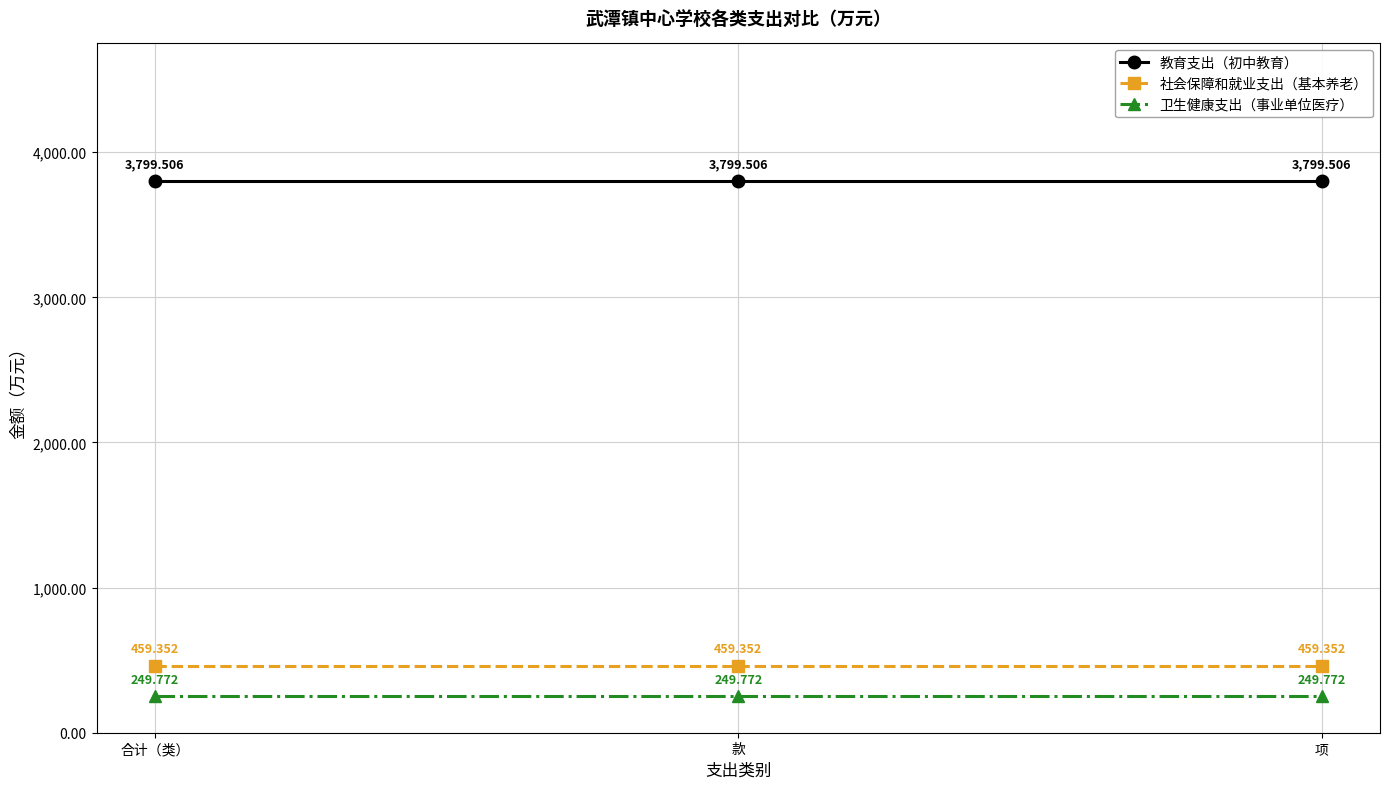

What are all the series names shown in the legend?

教育支出（初中教育）, 社会保障和就业支出（基本养老）, 卫生健康支出（事业单位医疗）